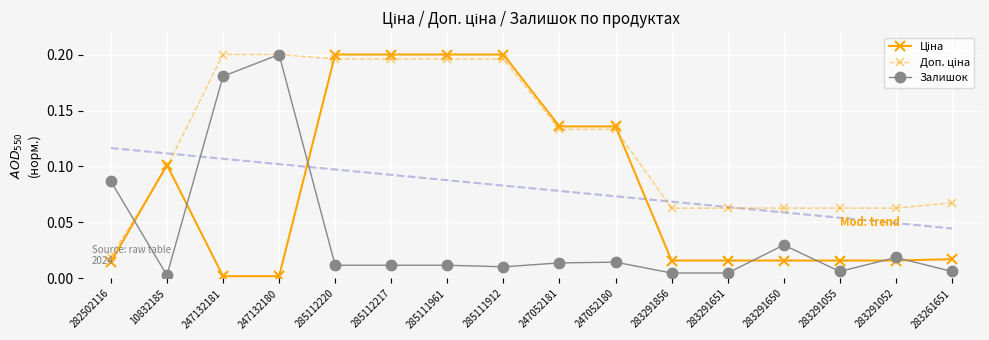

What is the total value across all series at 247132180?

0.4